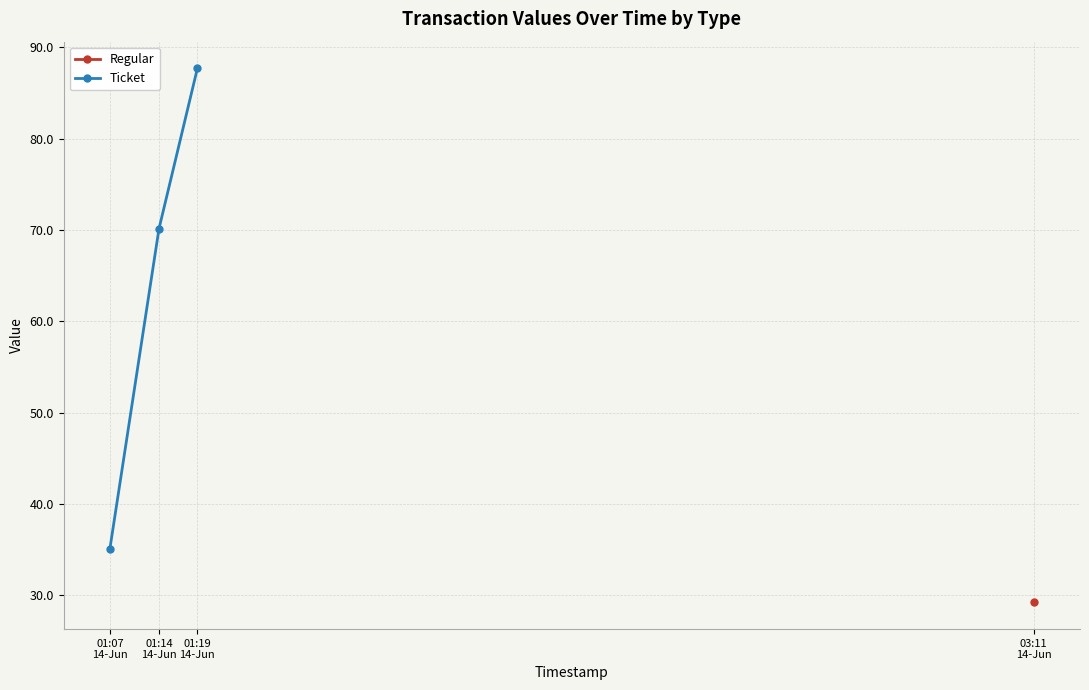

How many lines are shown in the chart?

1